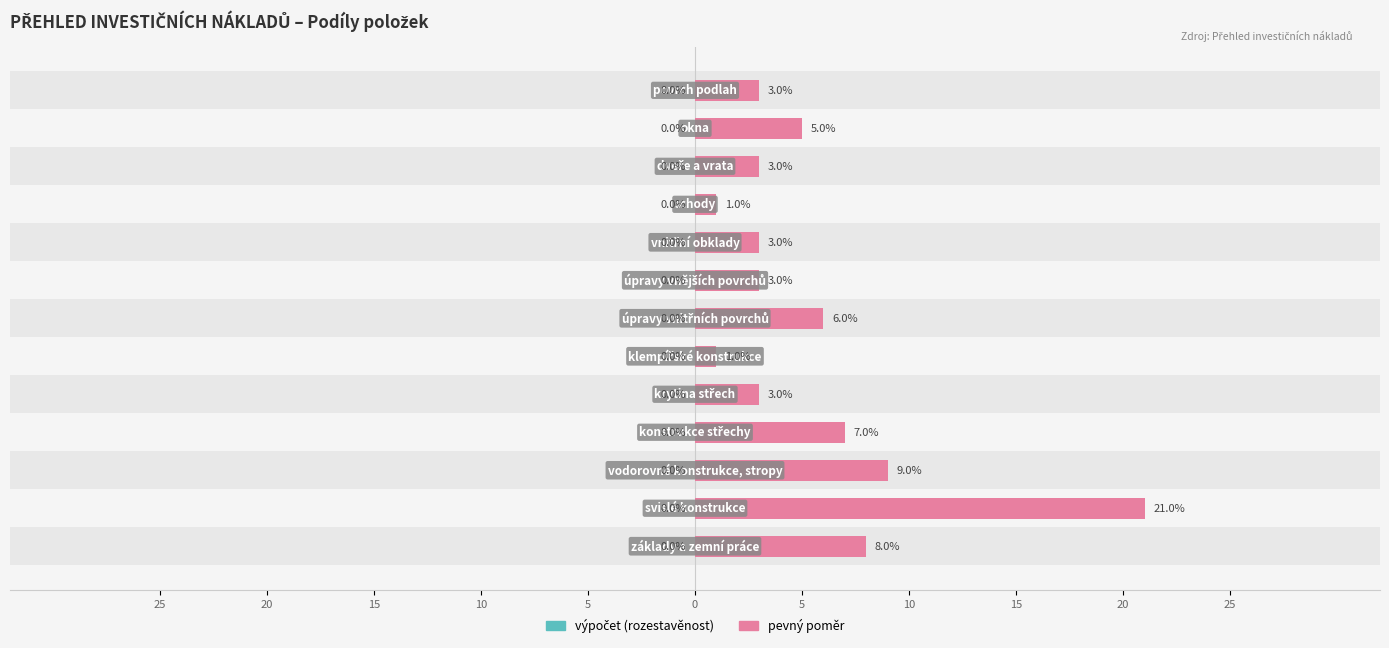

What is the sum of the pevný poměr values at 10 and 5?

9.0